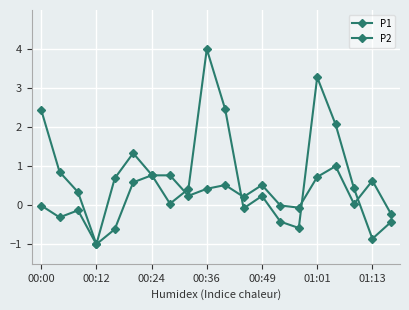

Where is the first local minimum for P2?

00:12